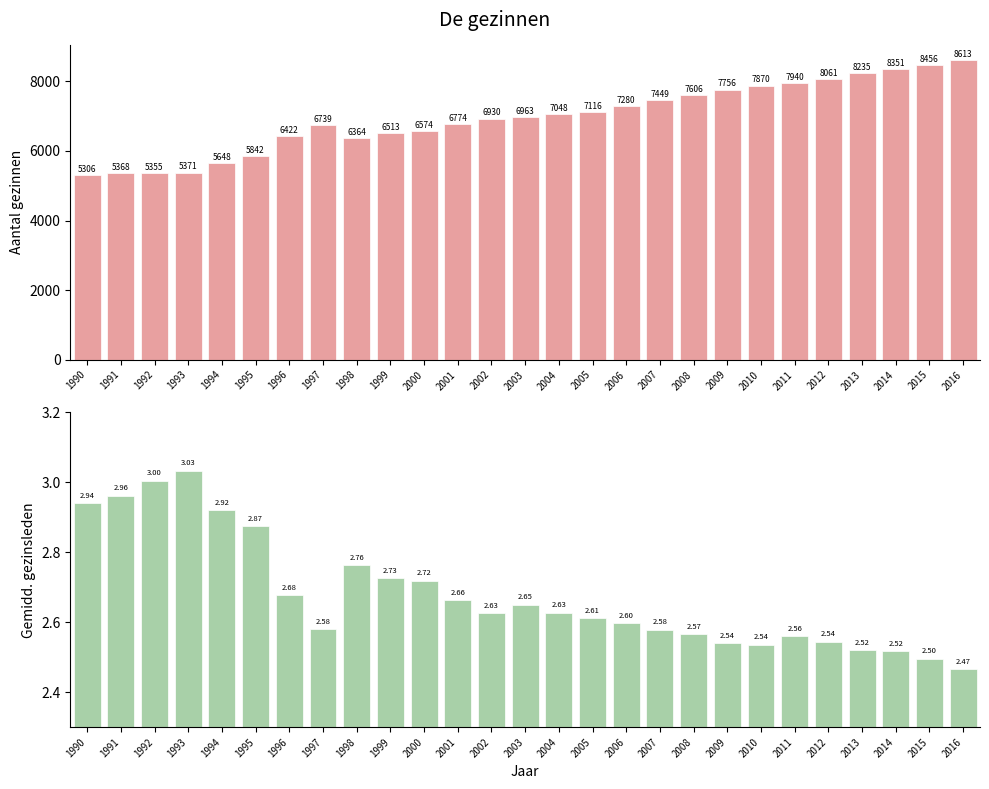

Which series changed the most between 2003 and 2014?

Aantal gezinnen